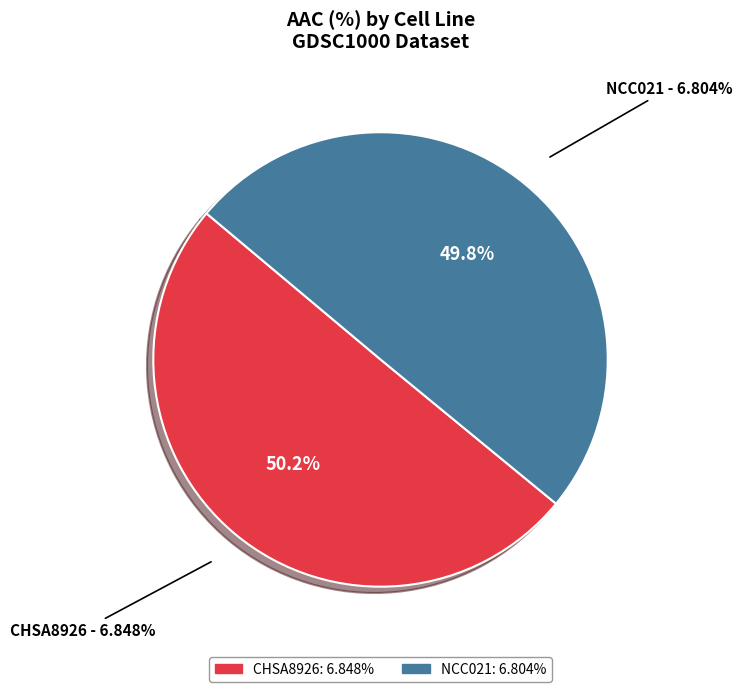

Which category has the smallest portion of the pie?

NCC021